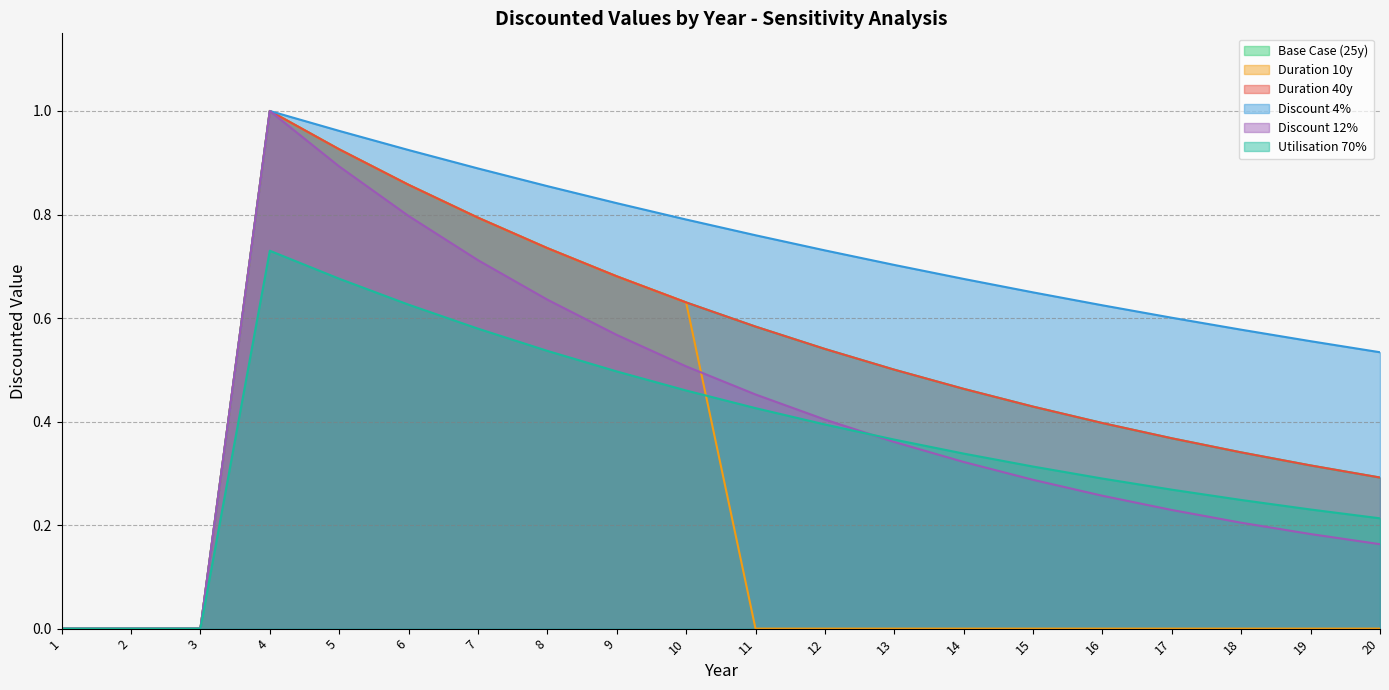

True or false: Duration 40y and Discount 12% intersect in this chart.

False